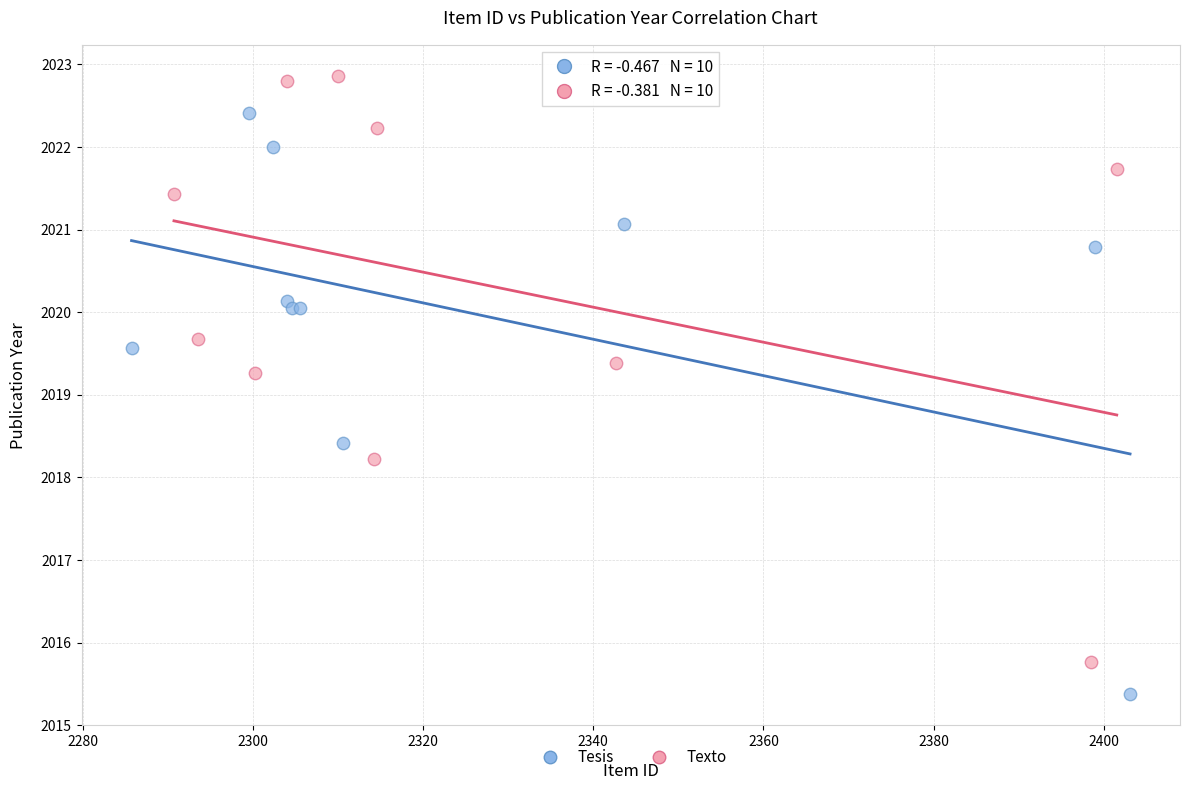

Which series contains the highest Y value?

Texto